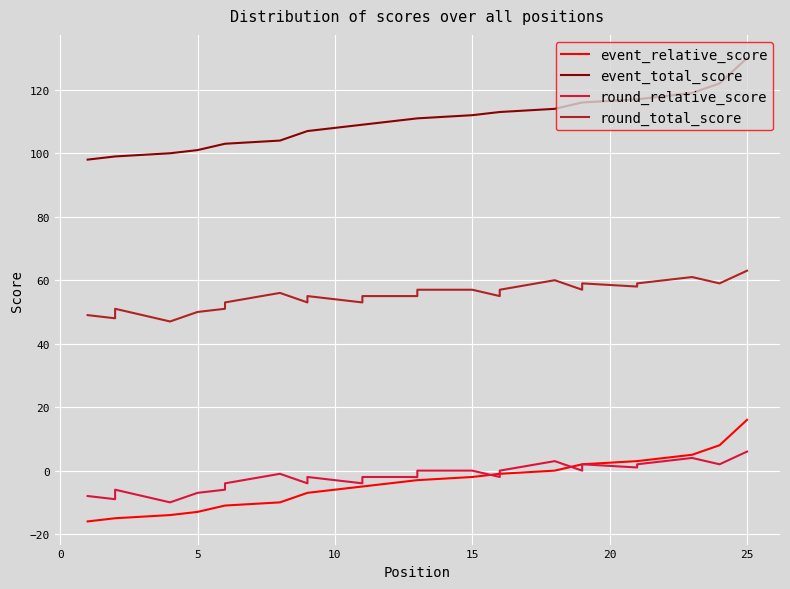

Reading left to right, transcribe all the data shown in this chart.

event_relative_score: -16	-15	-15	-14	-13	-11	-11	-10	-7	-7	-5	-5	-3	-3	-2	-1	-1	0	2	2	3	3	5	8	16
event_total_score: 98	99	99	100	101	103	103	104	107	107	109	109	111	111	112	113	113	114	116	116	117	117	119	122	130
round_relative_score: -8	-9	-6	-10	-7	-6	-4	-1	-4	-2	-4	-2	-2	0	0	-2	0	3	0	2	1	2	4	2	6
round_total_score: 49	48	51	47	50	51	53	56	53	55	53	55	55	57	57	55	57	60	57	59	58	59	61	59	63